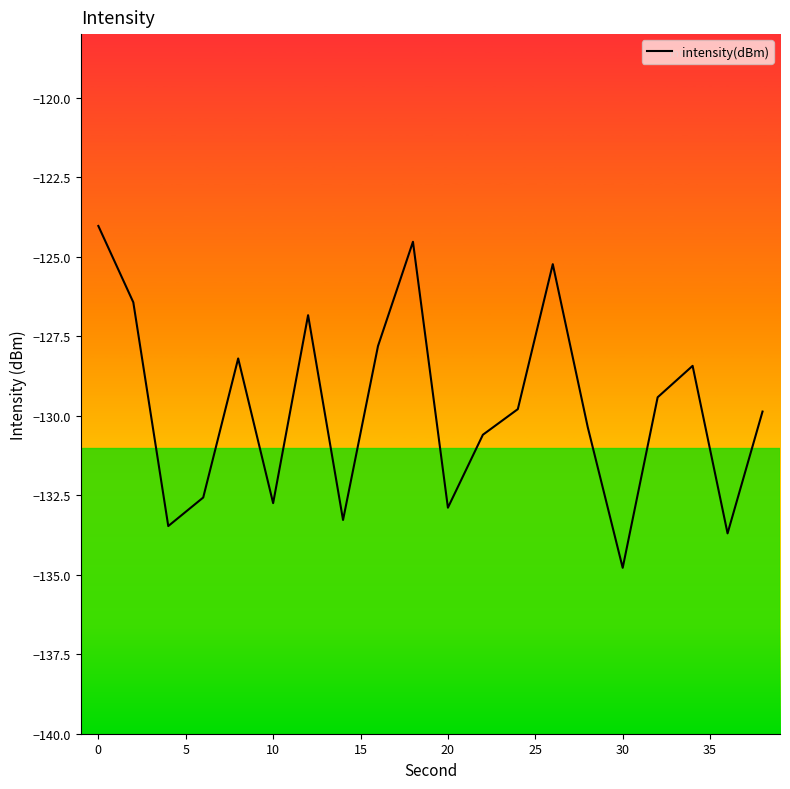

What is the maximum value shown in the chart?

-124.0